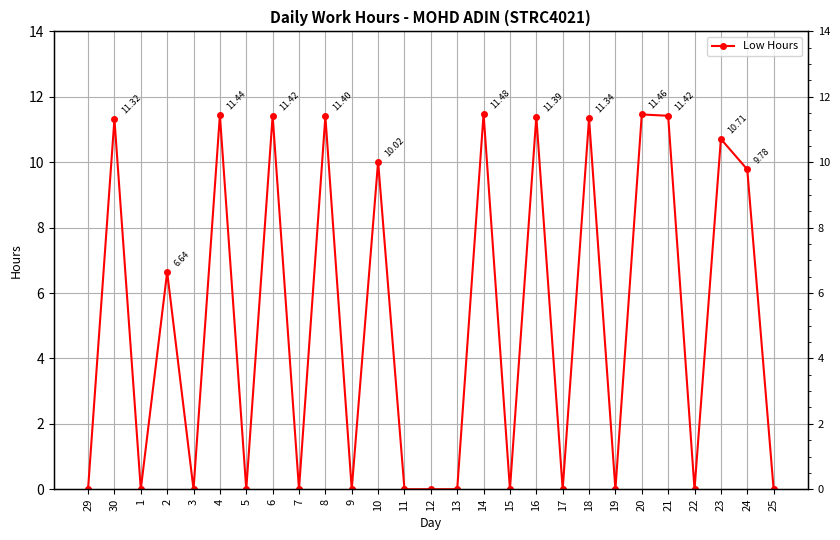

How many lines are shown in the chart?

1